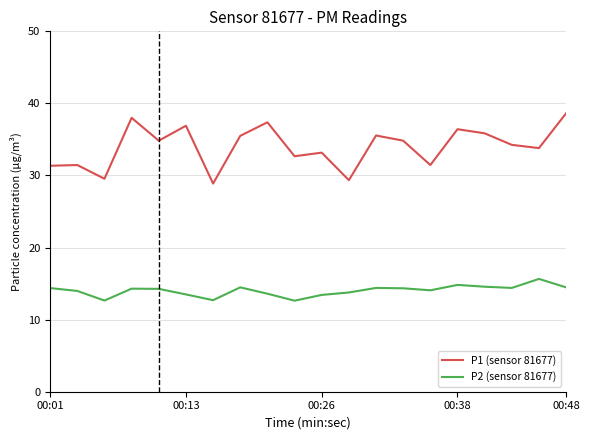

What is the maximum value shown in the chart?

38.6